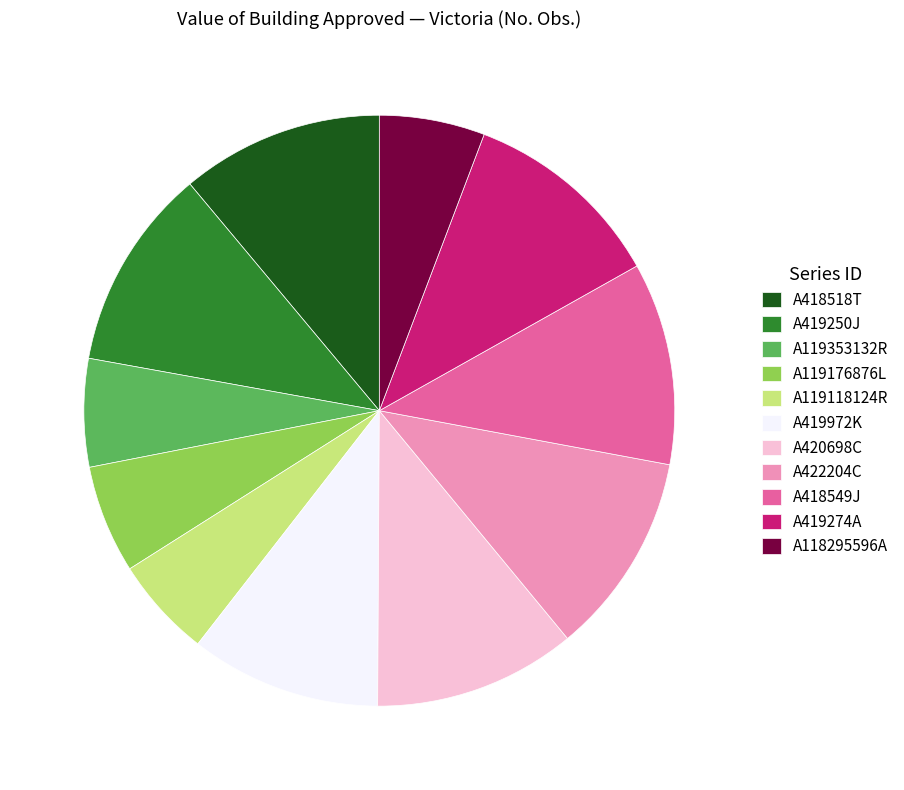

Is it true that A119353132R is 20% of the pie?

False